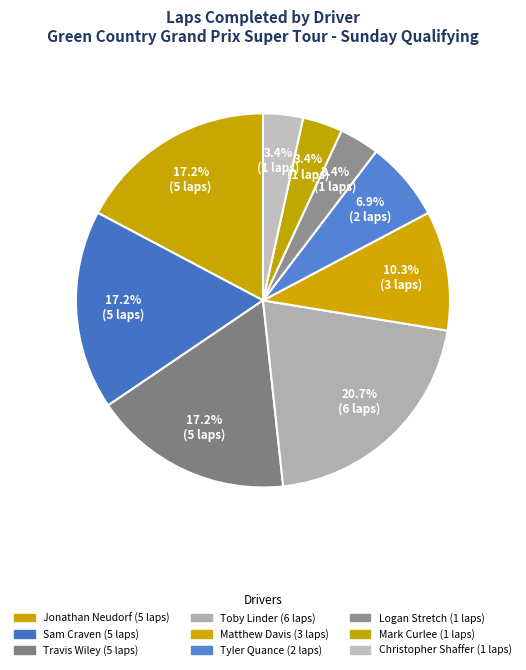

What percentage is the Jonathan Neudorf slice, to the nearest percent?

17%